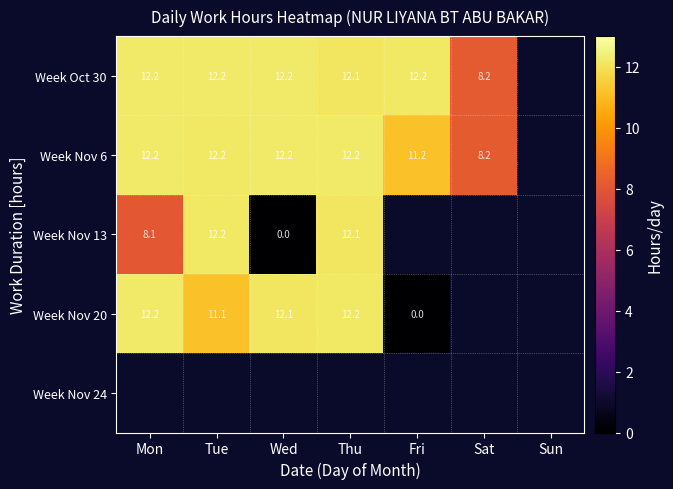

What is the spread (max minus min) of values at Wed?

12.2